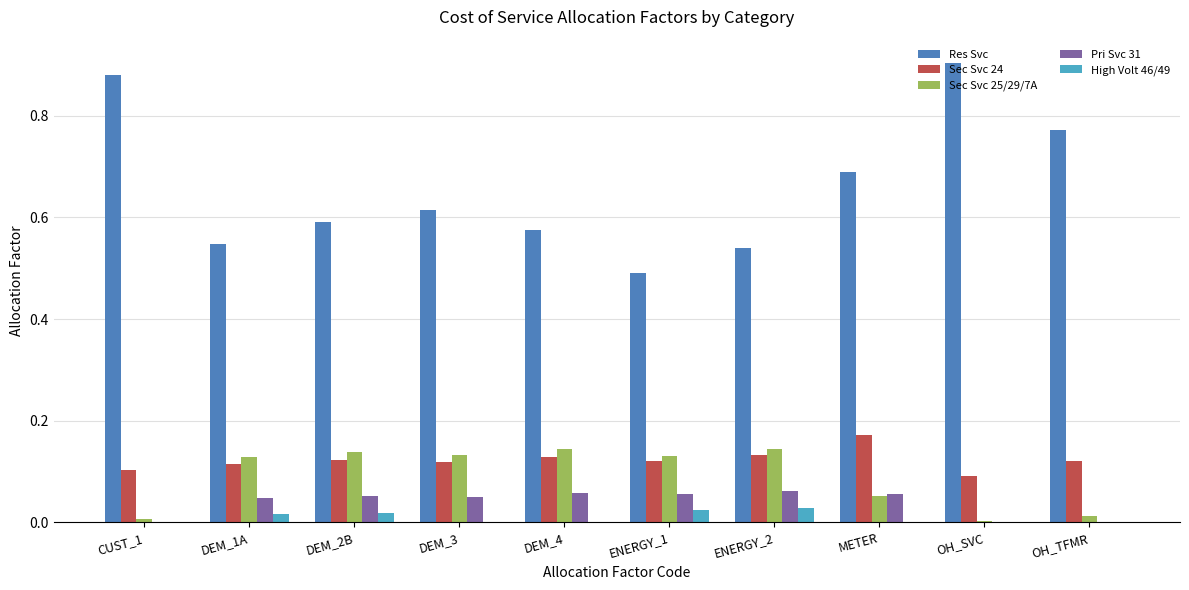

At which label does Sec Svc 24 reach its peak?

METER